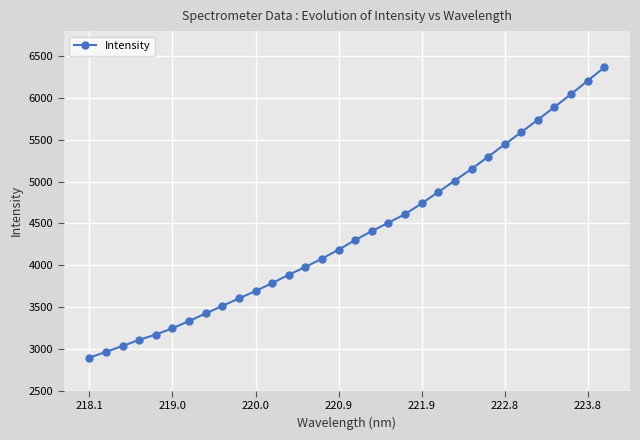

What is the average value?

4378.8